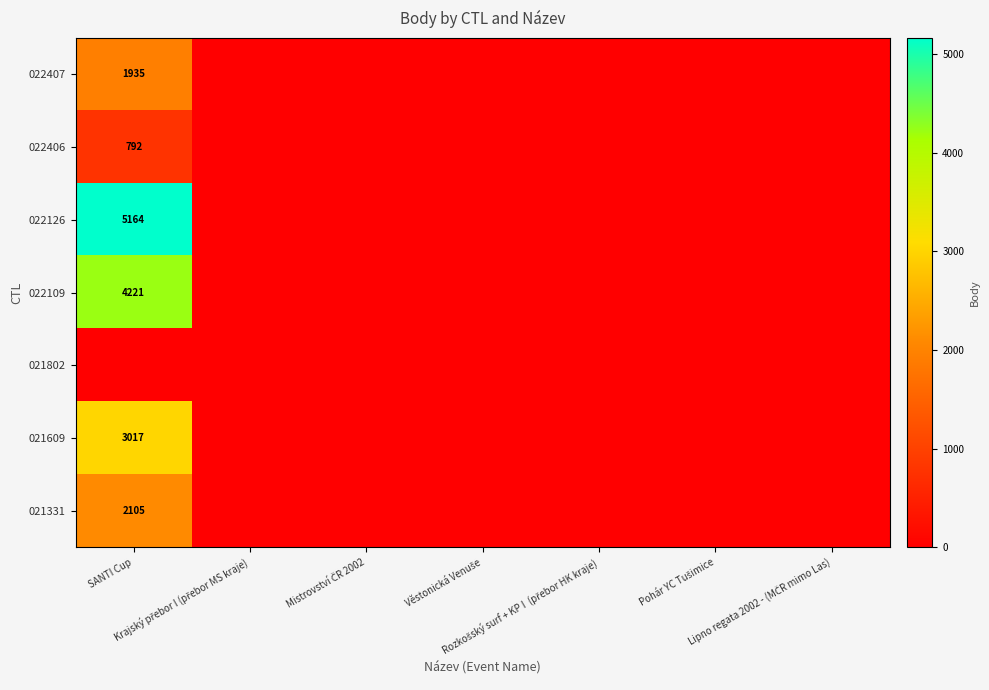

At which category is the sum across all series the highest?

SANTI Cup